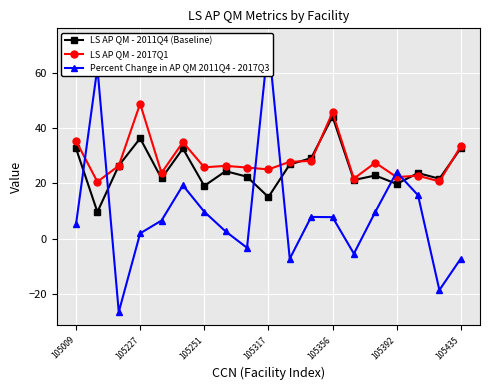

At which category does LS AP QM - 2017Q1 reach its first local peak?

105227